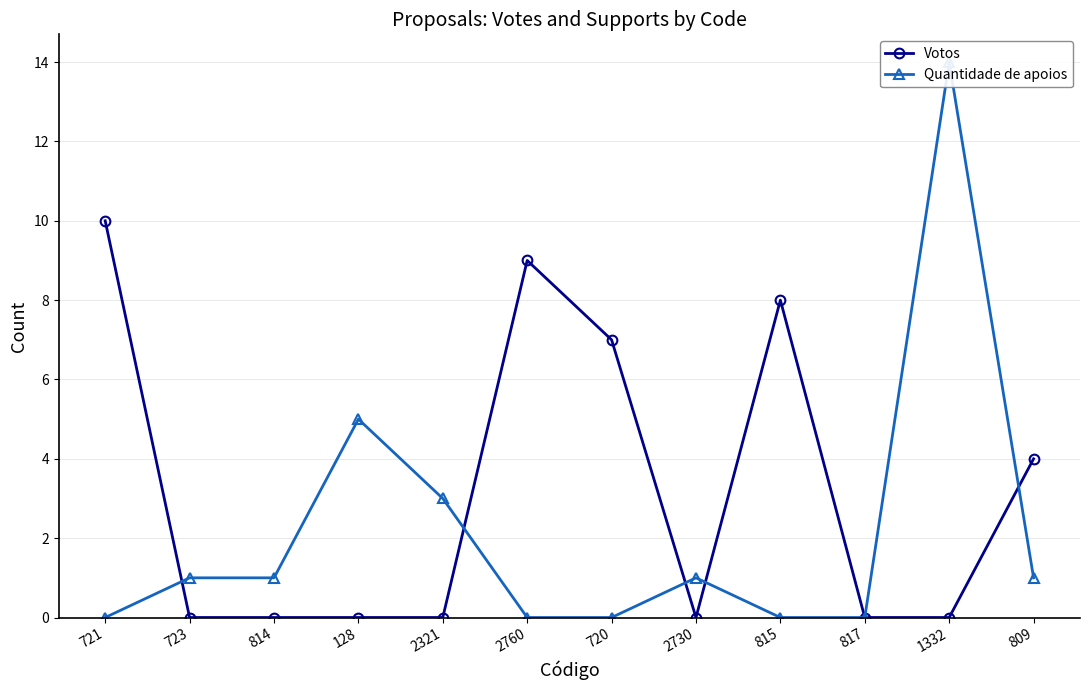

What is the total value across all series at 2321?

3